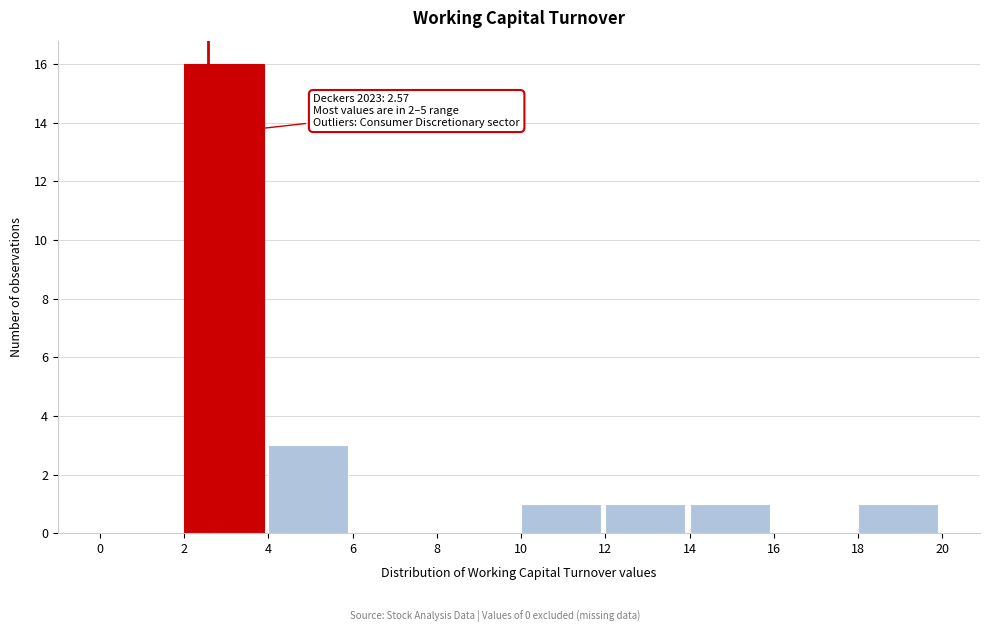

Which range on the x-axis has the tallest bar?

2 to 4